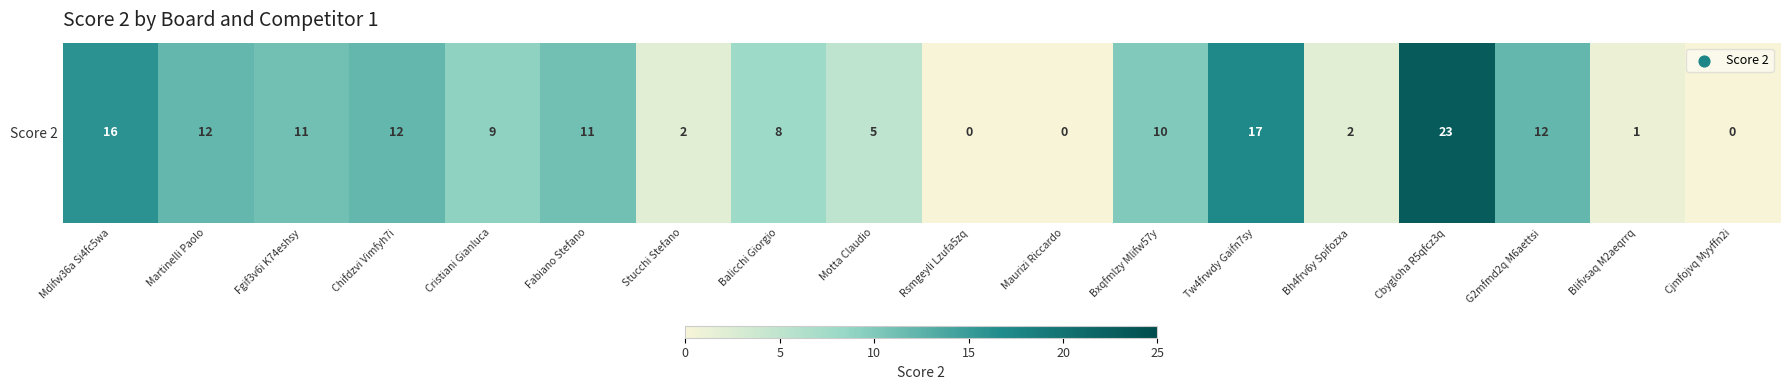

What is the average value?

8